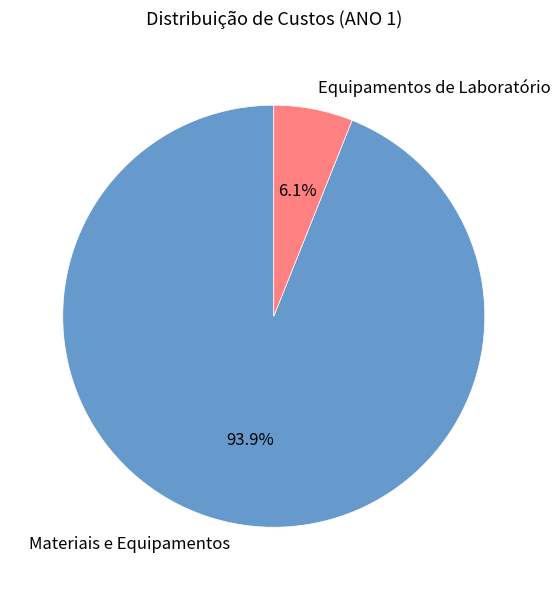

What is the largest slice in the pie chart?

Materiais e Equipamentos